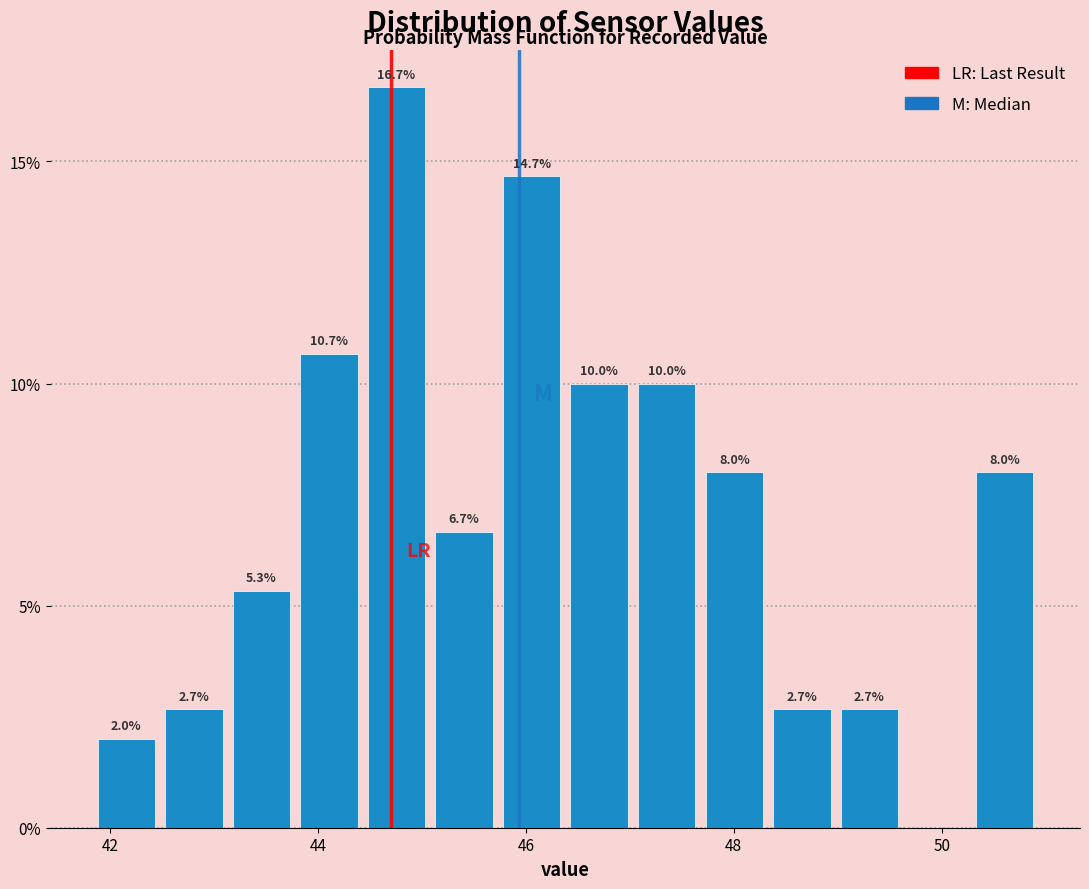

Around what value on the x-axis is the tallest bar? Give the approximate position of its centre, as read against the axis.

44.8